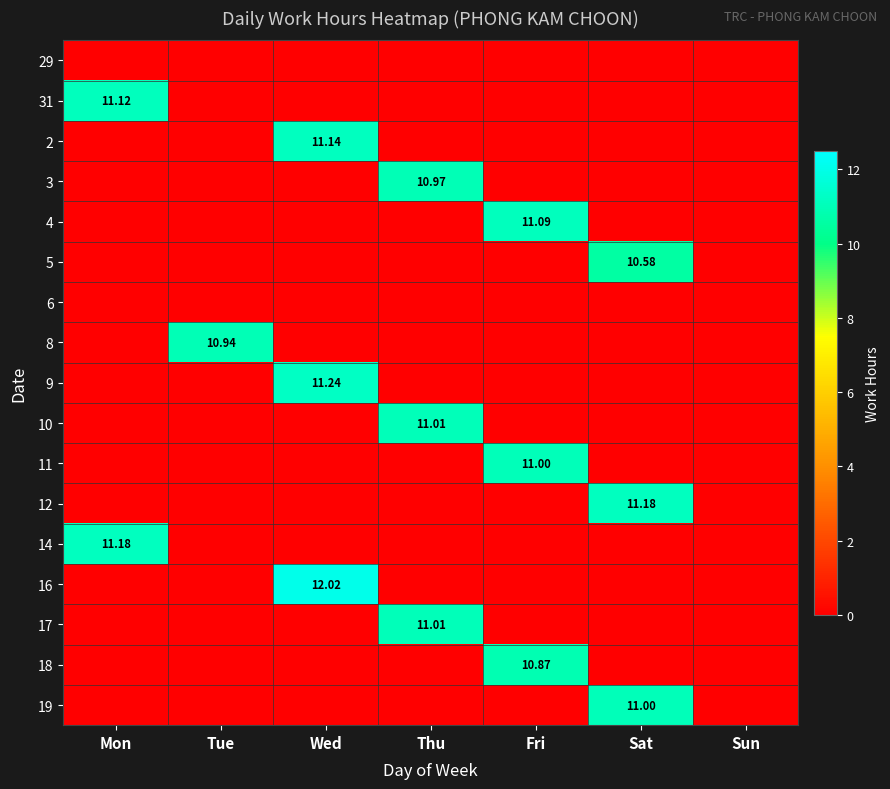

Which category has the lowest value across all series?

Mon